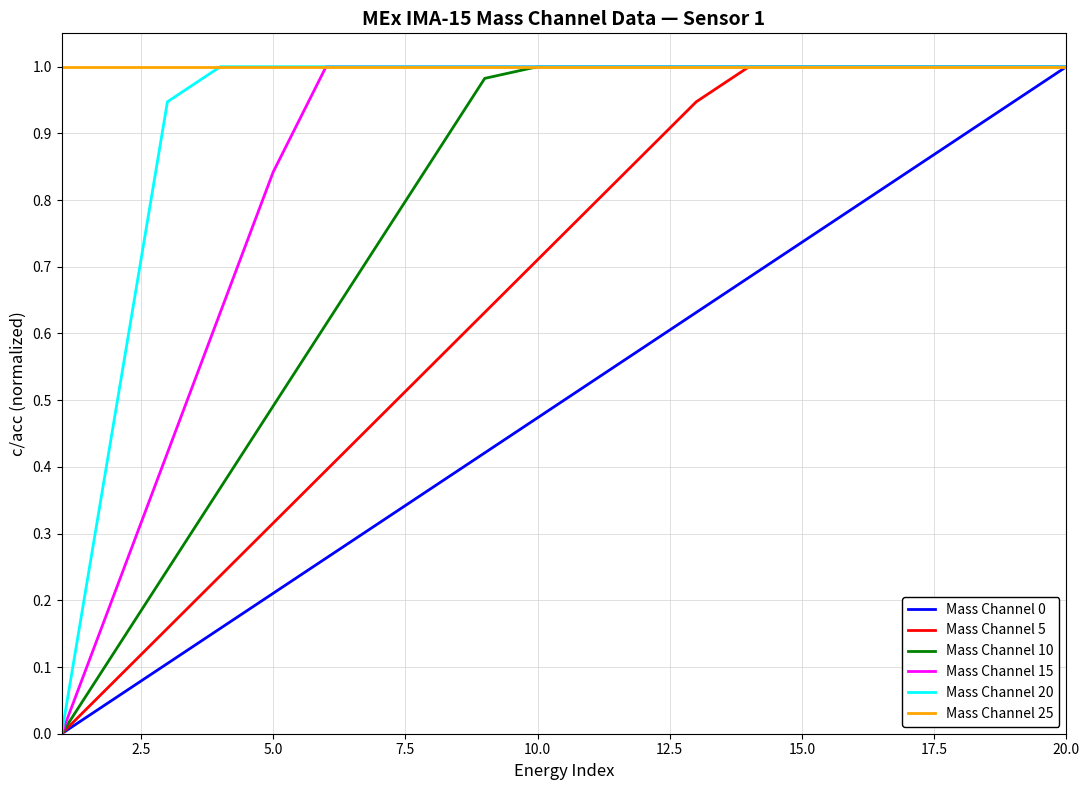

Which series has the largest total across all categories?

Mass Channel 25